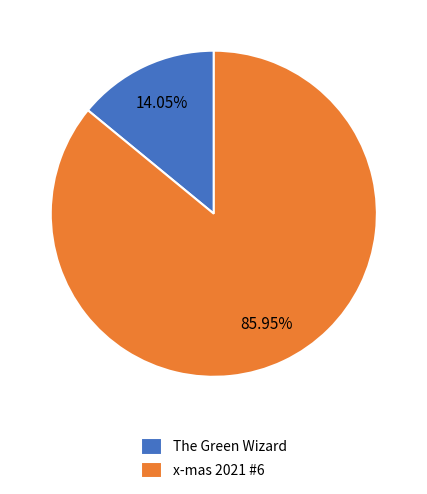

How many slices are in this pie chart?

2